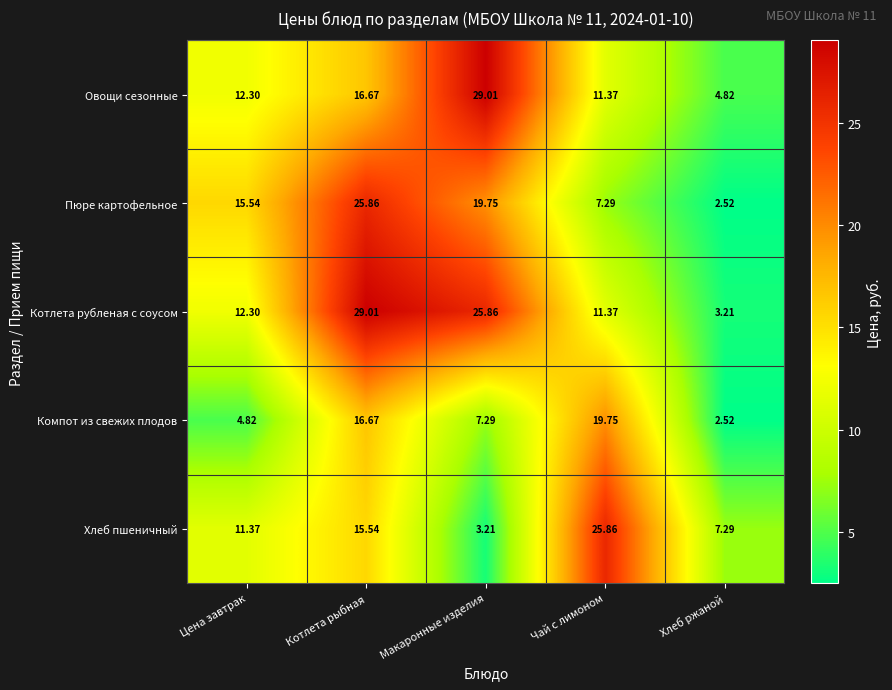

Which label corresponds to the smallest value in the chart?

Хлеб ржаной